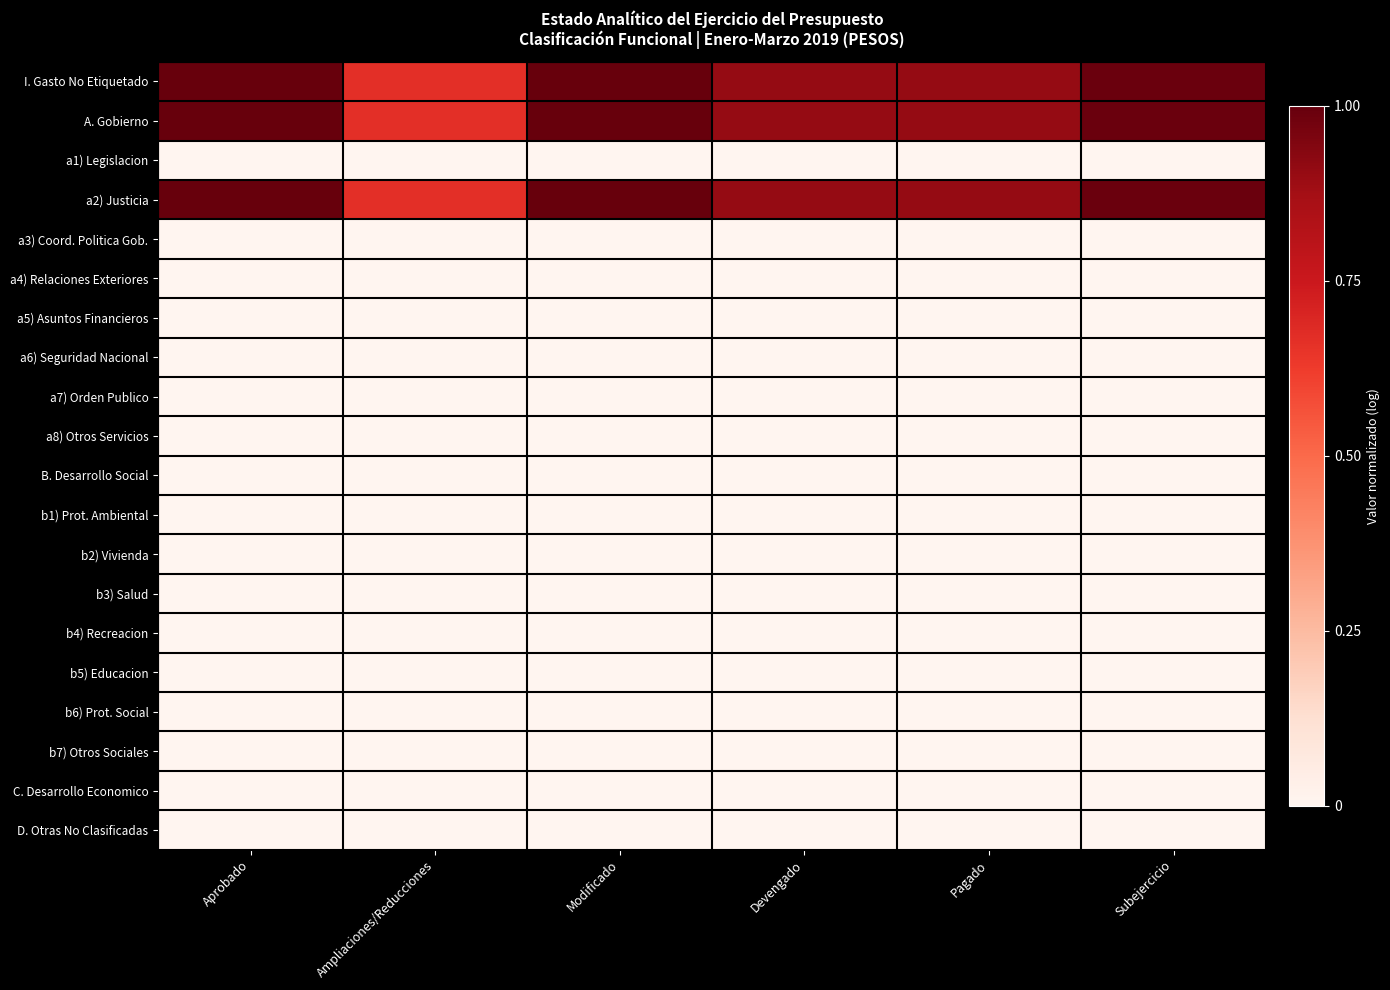

Which label corresponds to the largest value in the chart?

Modificado